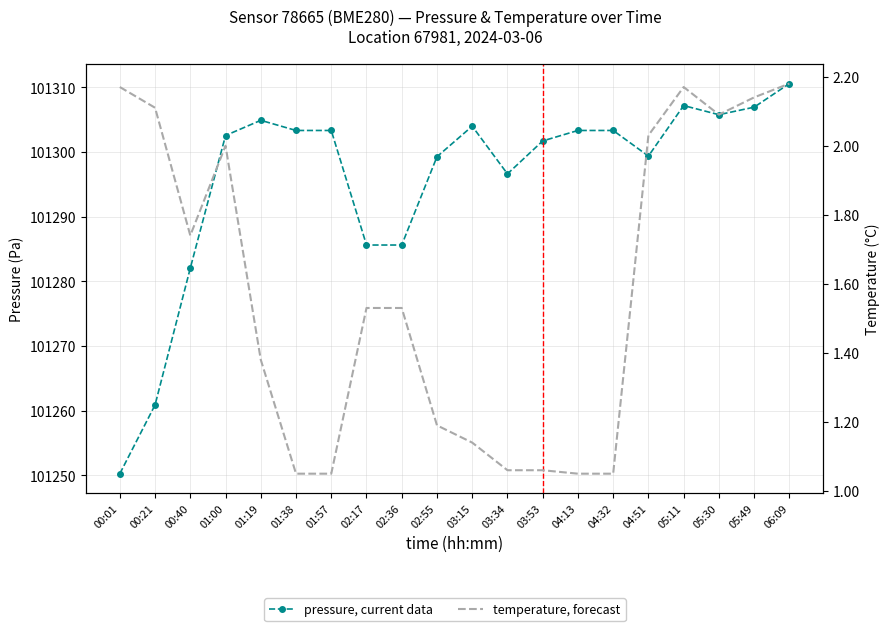

What is the difference between the temperature, forecast values at 03:53 and 00:01?

1.1